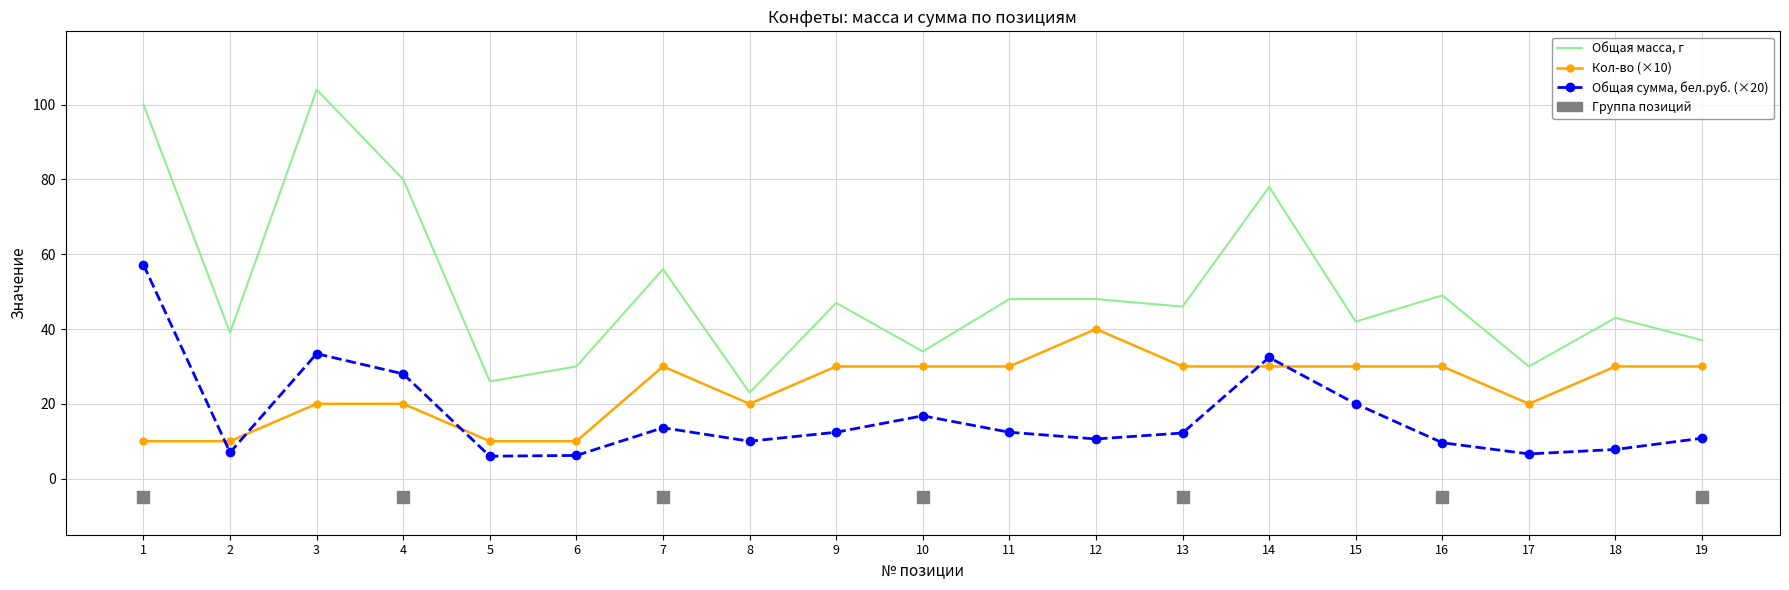

True or false: Общая масса, г has a value of 13.9 at 13.

False